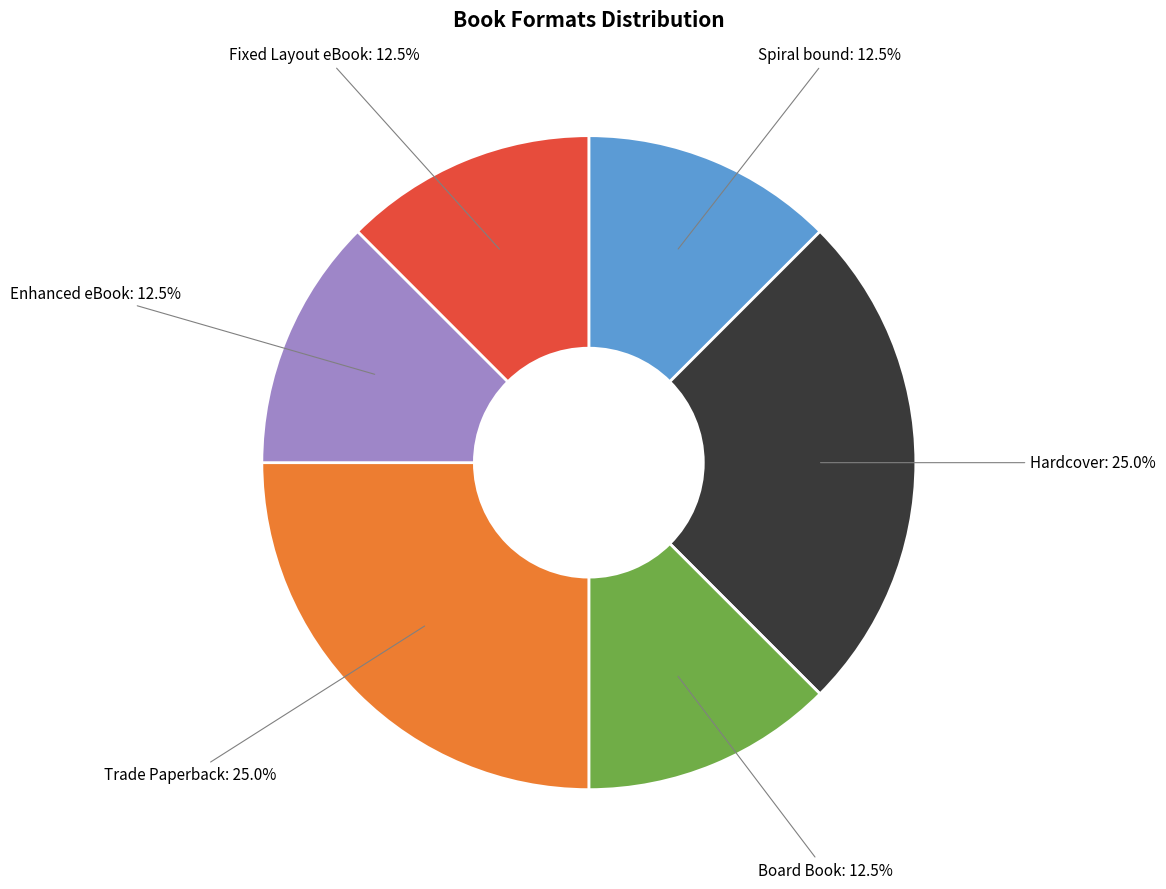

Approximately how many times larger is the value at Board Book compared to Spiral bound?

1.0